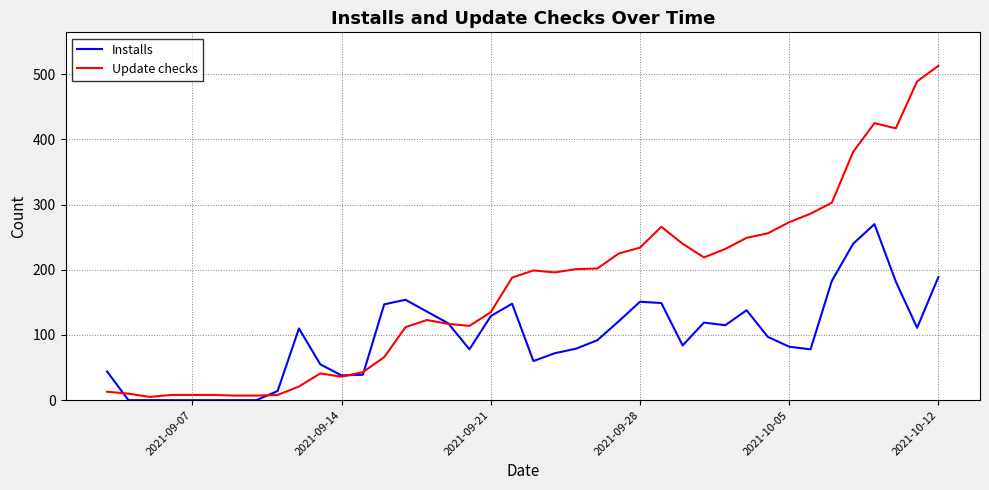

What is the highest value of the Update checks series?

513